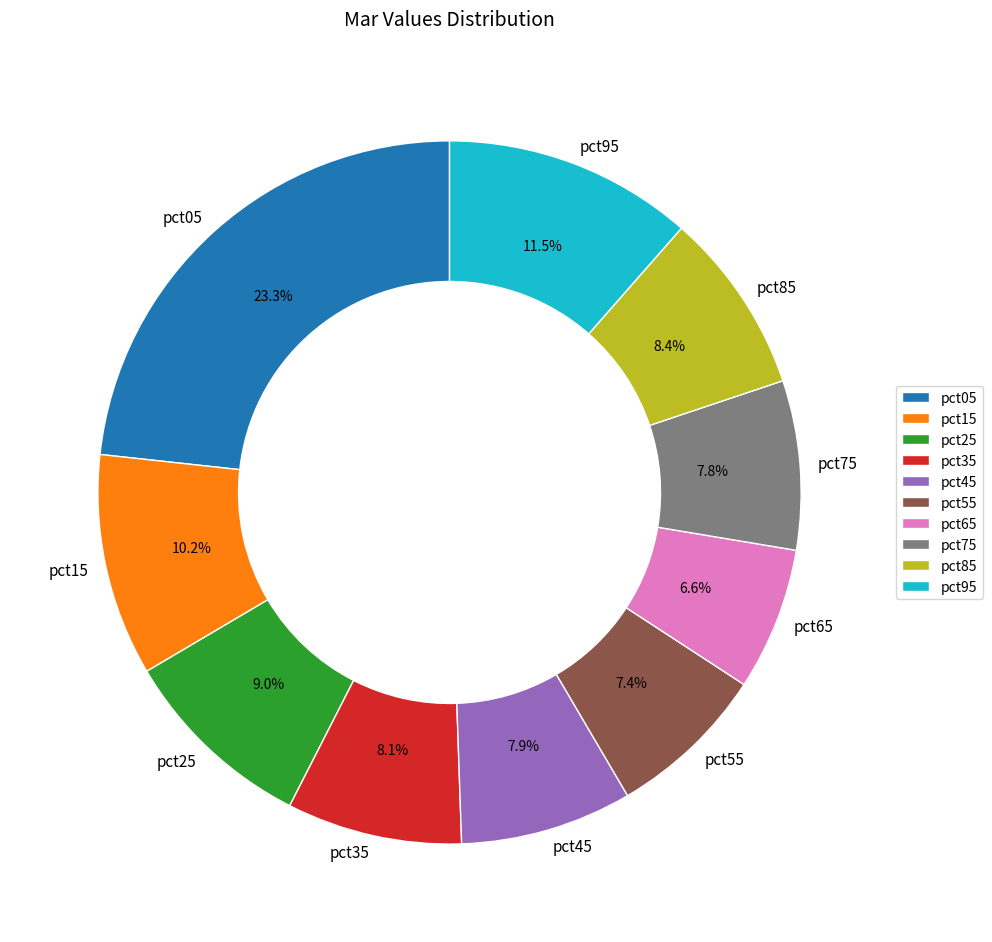

To the nearest percent, what is the difference between the pct45 and pct65 slice percentages?

1%